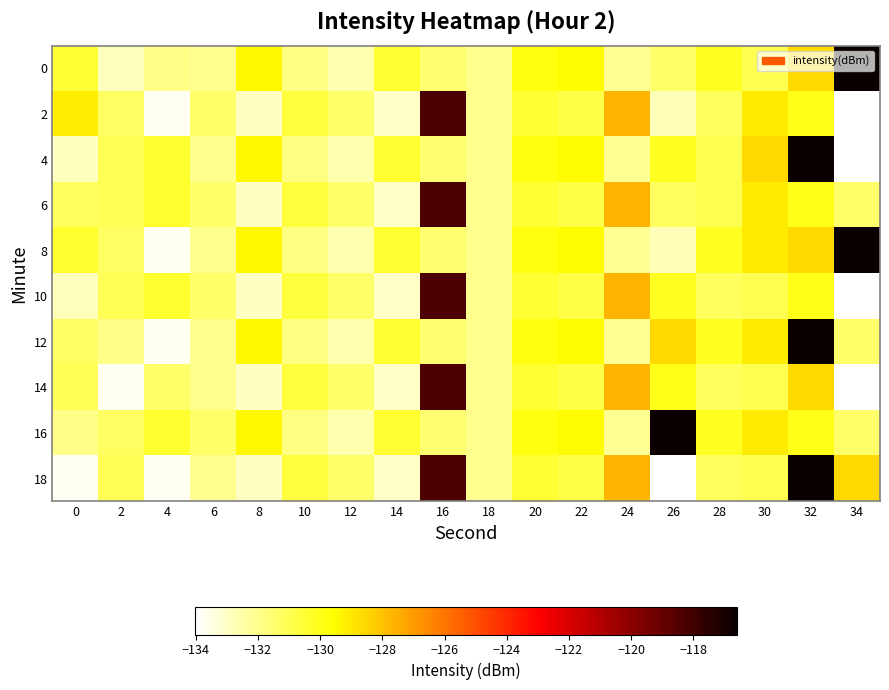

Reading right to left, what are all the values shown in this chart?

0: 34=-116.6	32=-128.6	30=-131.0	28=-130.2	26=-131.4	24=-132.1	22=-129.5	20=-129.8	18=-132.0	16=-131.5	14=-130.5	12=-132.6	10=-131.9	8=-129.4	6=-132.1	4=-132.0	2=-132.8	0=-130.5
2: 34=-134.0	32=-130.0	30=-129.1	28=-131.2	26=-132.7	24=-127.6	22=-130.8	20=-130.5	18=-132.1	16=-118.3	14=-133.0	12=-131.4	10=-130.7	8=-133.0	6=-131.4	4=-133.8	2=-131.2	0=-129.2
4: 34=-134.0	32=-116.6	30=-128.6	28=-131.0	26=-130.2	24=-132.1	22=-129.5	20=-129.8	18=-132.0	16=-131.5	14=-130.5	12=-132.6	10=-131.9	8=-129.4	6=-132.1	4=-130.4	2=-131.1	0=-132.9
6: 34=-131.4	32=-130.0	30=-129.1	28=-131.0	26=-131.2	24=-127.6	22=-130.8	20=-130.5	18=-132.1	16=-118.3	14=-133.0	12=-131.4	10=-130.7	8=-133.0	6=-131.4	4=-130.4	2=-131.1	0=-131.2
8: 34=-116.6	32=-128.6	30=-129.1	28=-130.2	26=-132.7	24=-132.1	22=-129.5	20=-129.8	18=-132.0	16=-131.5	14=-130.5	12=-132.6	10=-131.9	8=-129.4	6=-132.1	4=-133.8	2=-131.2	0=-130.4
10: 34=-134.0	32=-130.0	30=-131.0	28=-131.2	26=-130.2	24=-127.6	22=-130.8	20=-130.5	18=-132.1	16=-118.3	14=-133.0	12=-131.4	10=-130.7	8=-133.0	6=-131.4	4=-130.4	2=-131.1	0=-132.8
12: 34=-131.4	32=-116.6	30=-129.1	28=-130.2	26=-128.6	24=-132.1	22=-129.5	20=-129.8	18=-132.0	16=-131.5	14=-130.5	12=-132.6	10=-131.9	8=-129.4	6=-132.1	4=-133.8	2=-132.0	0=-131.2
14: 34=-134.0	32=-128.6	30=-131.0	28=-131.2	26=-130.0	24=-127.6	22=-130.8	20=-130.5	18=-132.1	16=-118.3	14=-133.0	12=-131.4	10=-130.7	8=-133.0	6=-132.1	4=-131.4	2=-133.8	0=-131.1
16: 34=-131.4	32=-130.0	30=-129.1	28=-130.2	26=-116.6	24=-132.1	22=-129.5	20=-129.8	18=-132.0	16=-131.5	14=-130.5	12=-132.6	10=-131.9	8=-129.4	6=-131.4	4=-130.4	2=-131.2	0=-132.0
18: 34=-128.6	32=-116.6	30=-131.0	28=-131.2	26=-134.0	24=-127.6	22=-130.8	20=-130.5	18=-132.1	16=-118.3	14=-133.0	12=-131.4	10=-130.7	8=-133.0	6=-132.1	4=-133.8	2=-131.1	0=-133.8